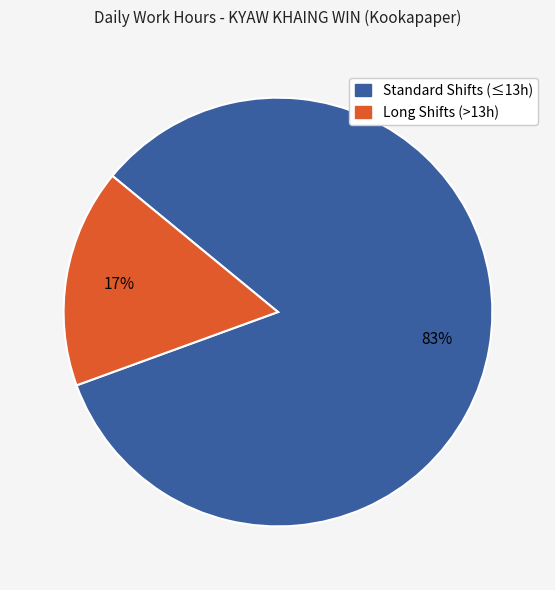

How many segments does this pie chart have?

2